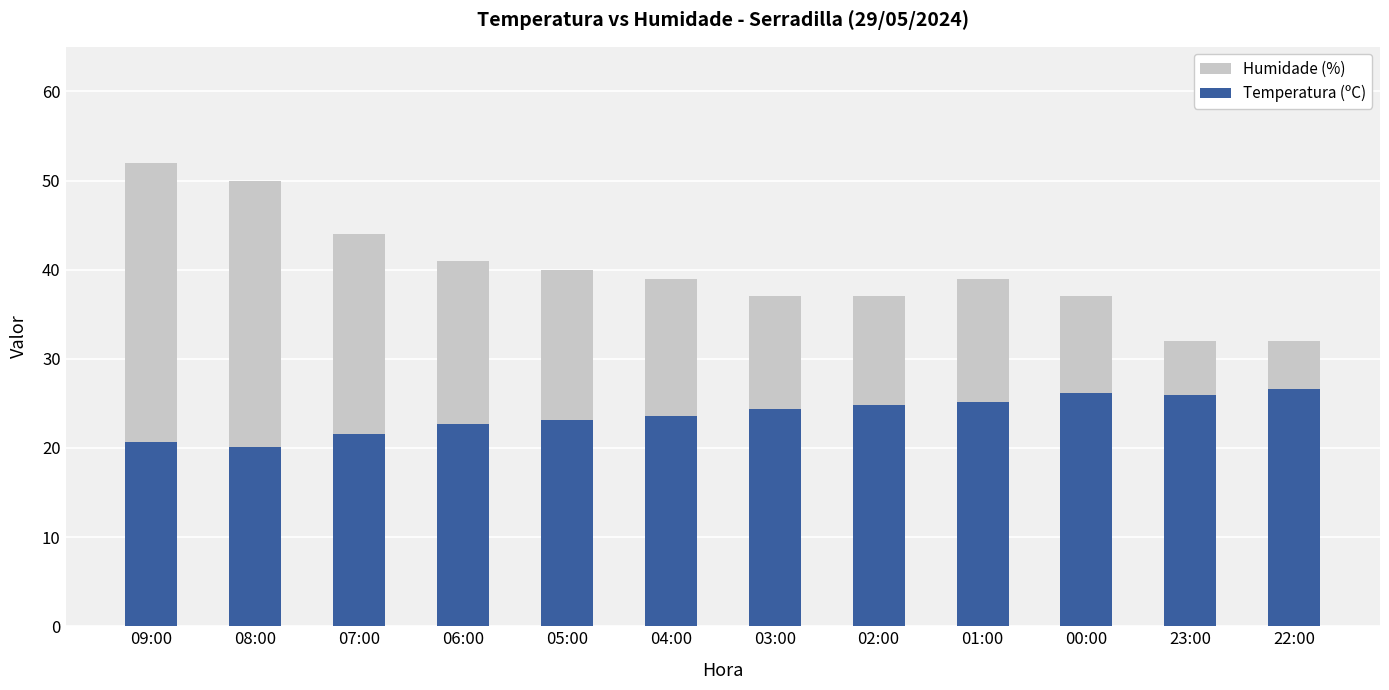

Reading left to right, transcribe all the data shown in this chart.

Humidade (%): 52.0	50.0	44.0	41.0	40.0	39.0	37.0	37.0	39.0	37.0	32.0	32.0
Temperatura (ºC): 20.7	20.1	21.6	22.7	23.1	23.6	24.4	24.8	25.1	26.2	25.9	26.6